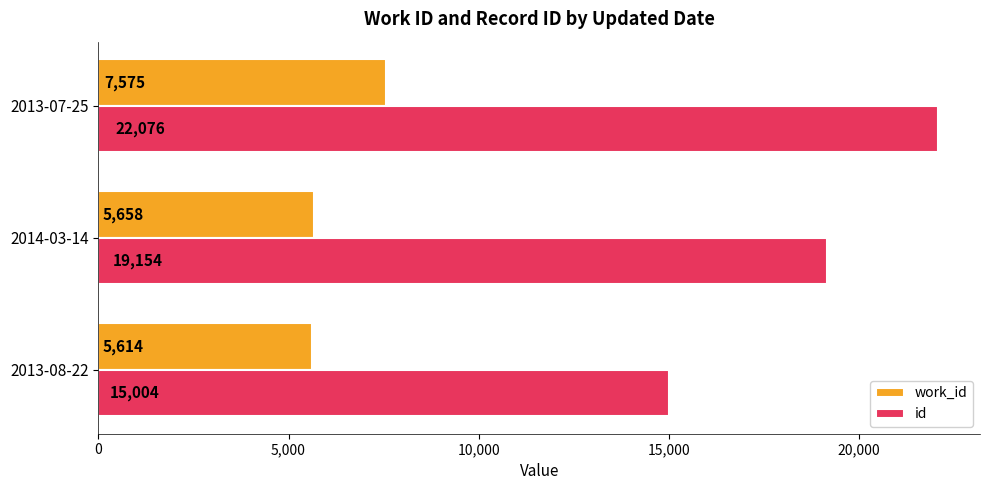

List the series in order of their peak value, highest first.

id, work_id